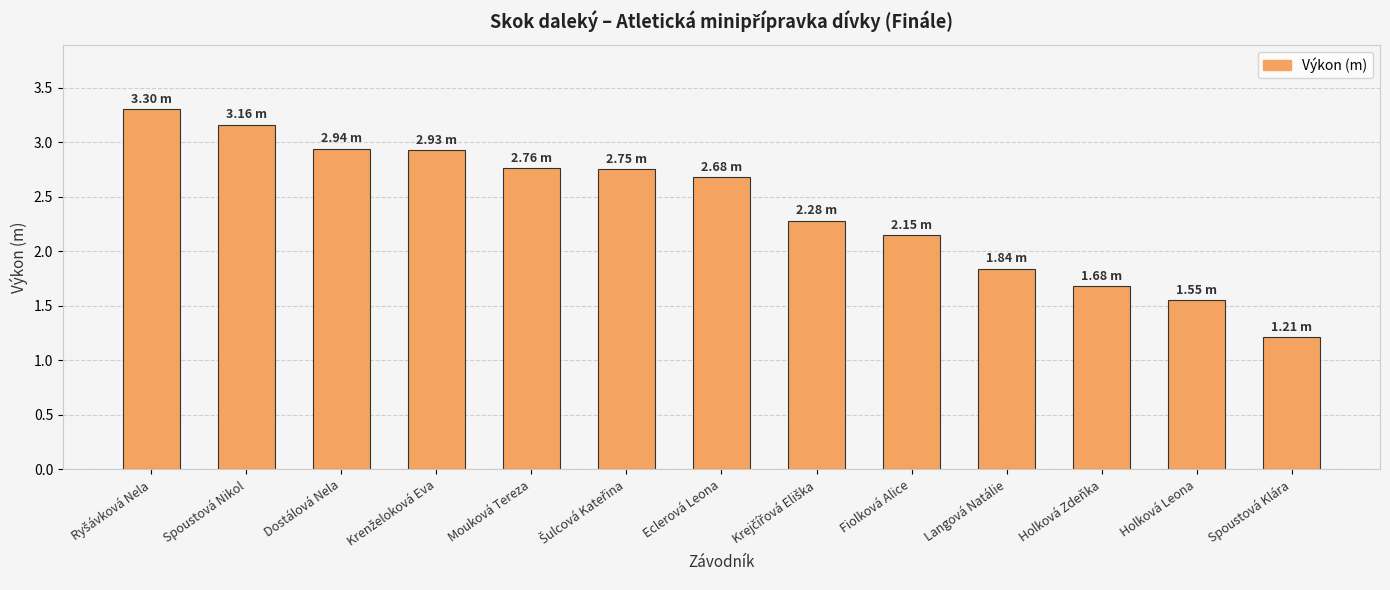

Between Holková Leona and Mouková Tereza, which is larger?

Mouková Tereza